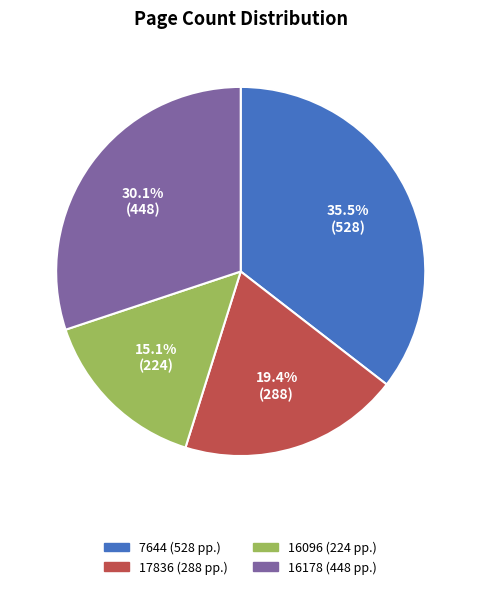

To the nearest percent, what is the average slice percentage?

25%